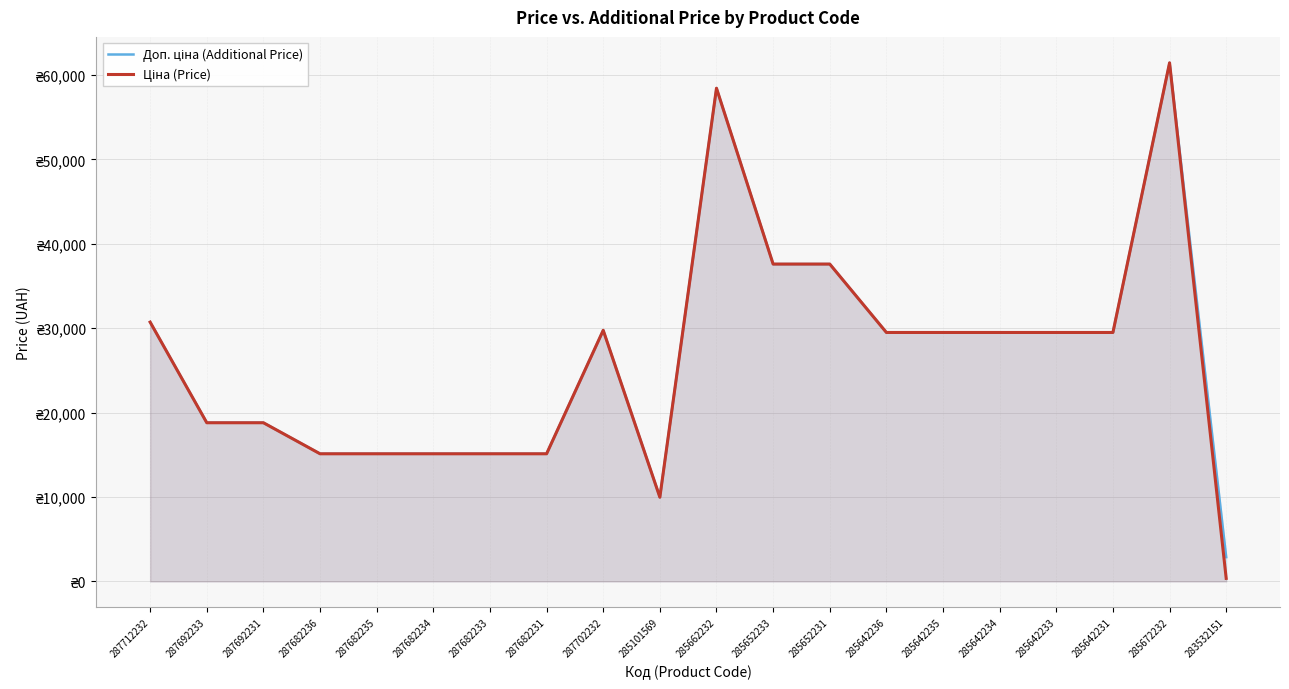

What is the value of the Доп. ціна (Additional Price) point at the 4th from the left?

15120.0